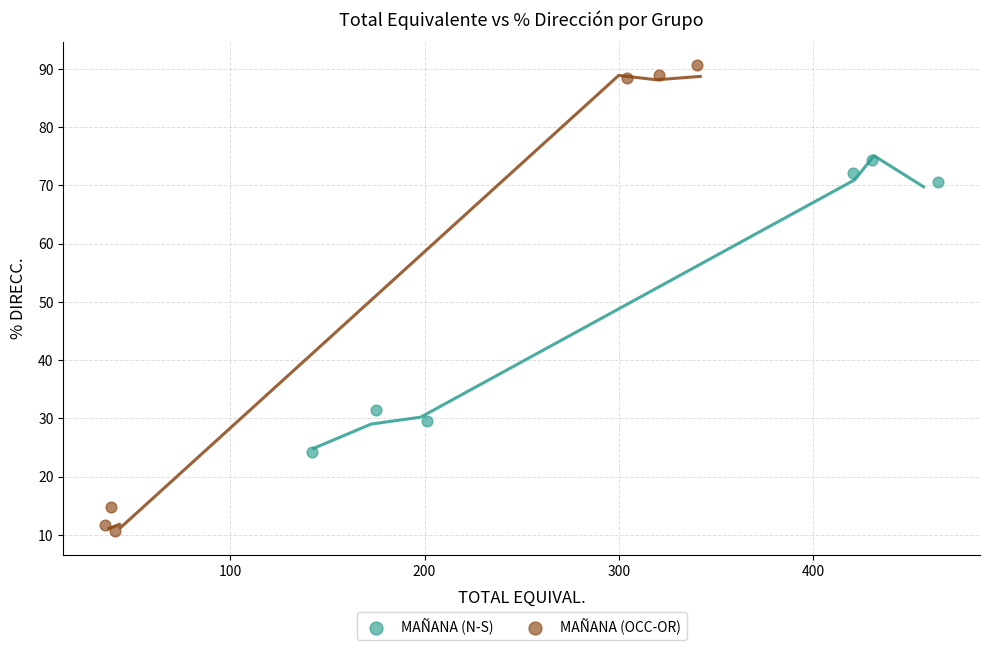

Which series reaches the minimum Y coordinate?

MAÑANA (OCC-OR)